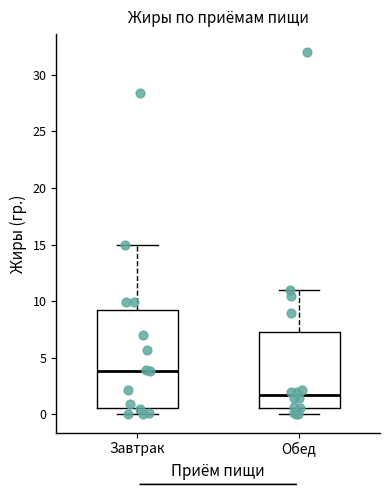

Which box has the lowest median line?

Обед